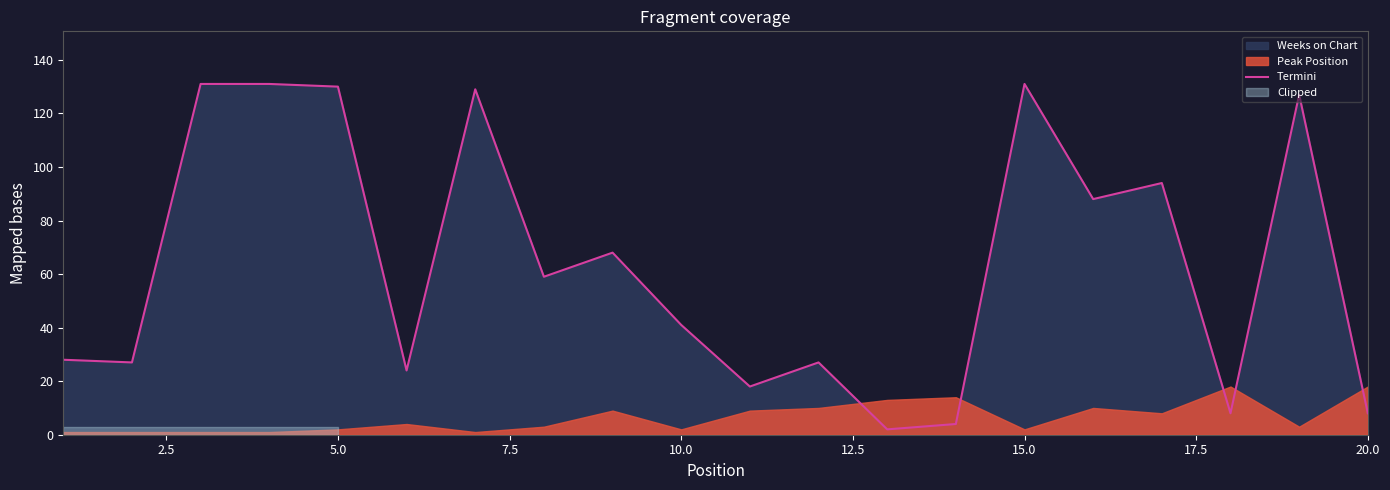

Is it true that Termini equals 41 at 10.0?

True